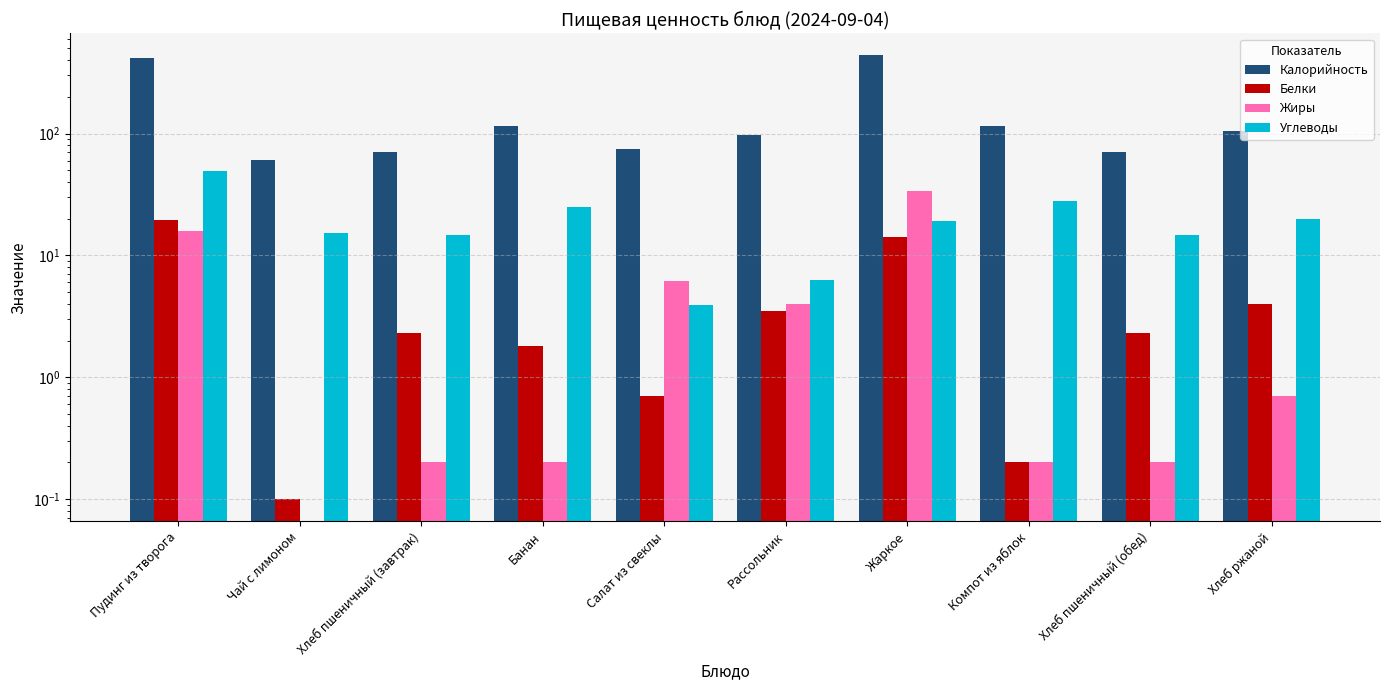

How many categories are shown in the chart?

10